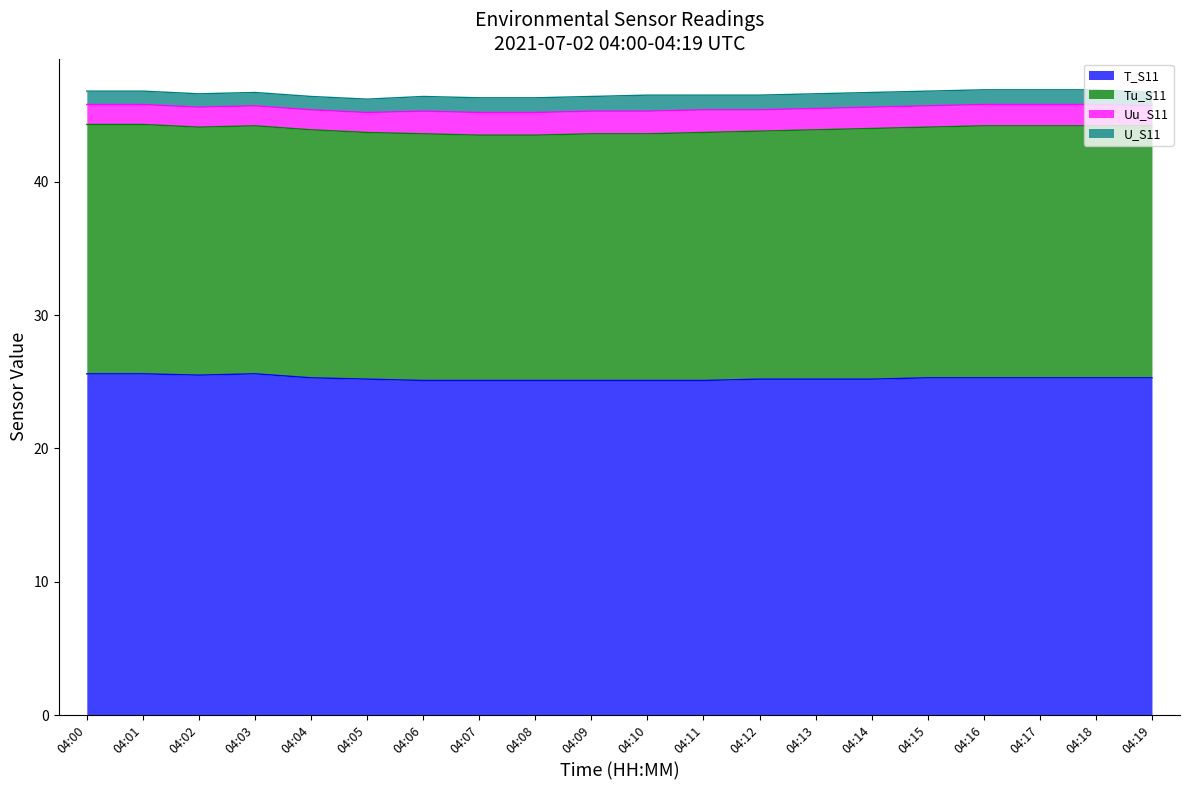

What are all the series names shown in the legend?

T_S11, Tu_S11, Uu_S11, U_S11